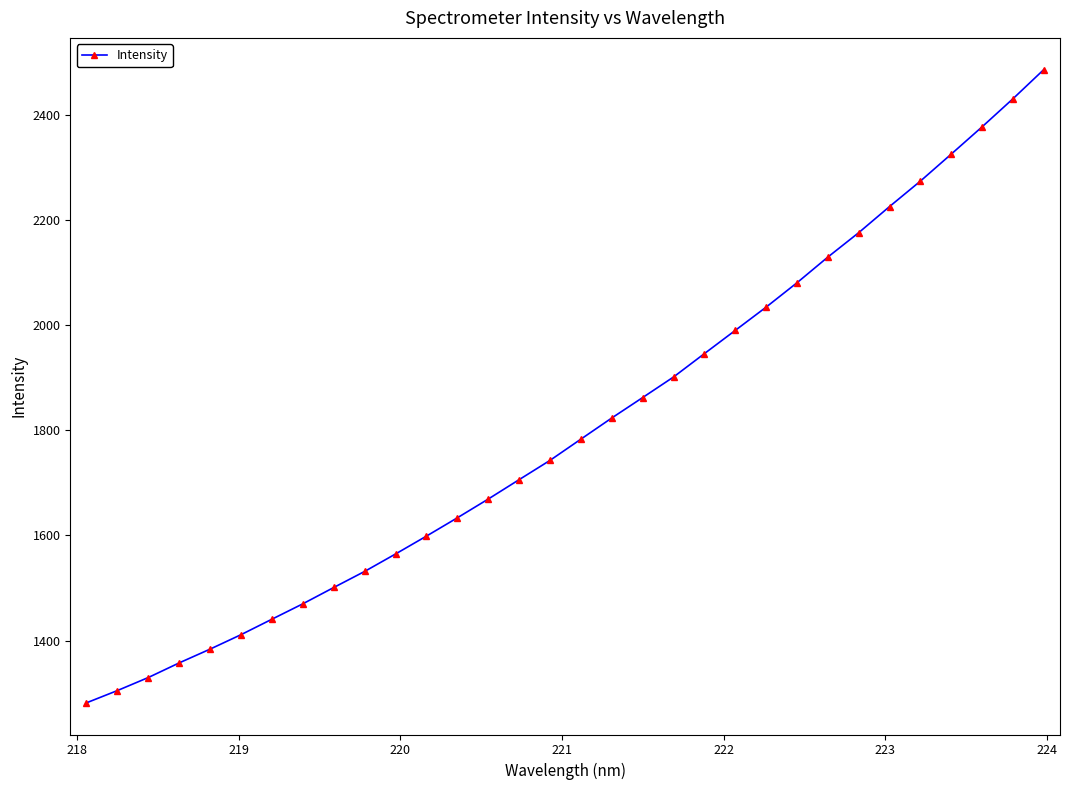

What is the value of the 11th point from the left?

1564.8